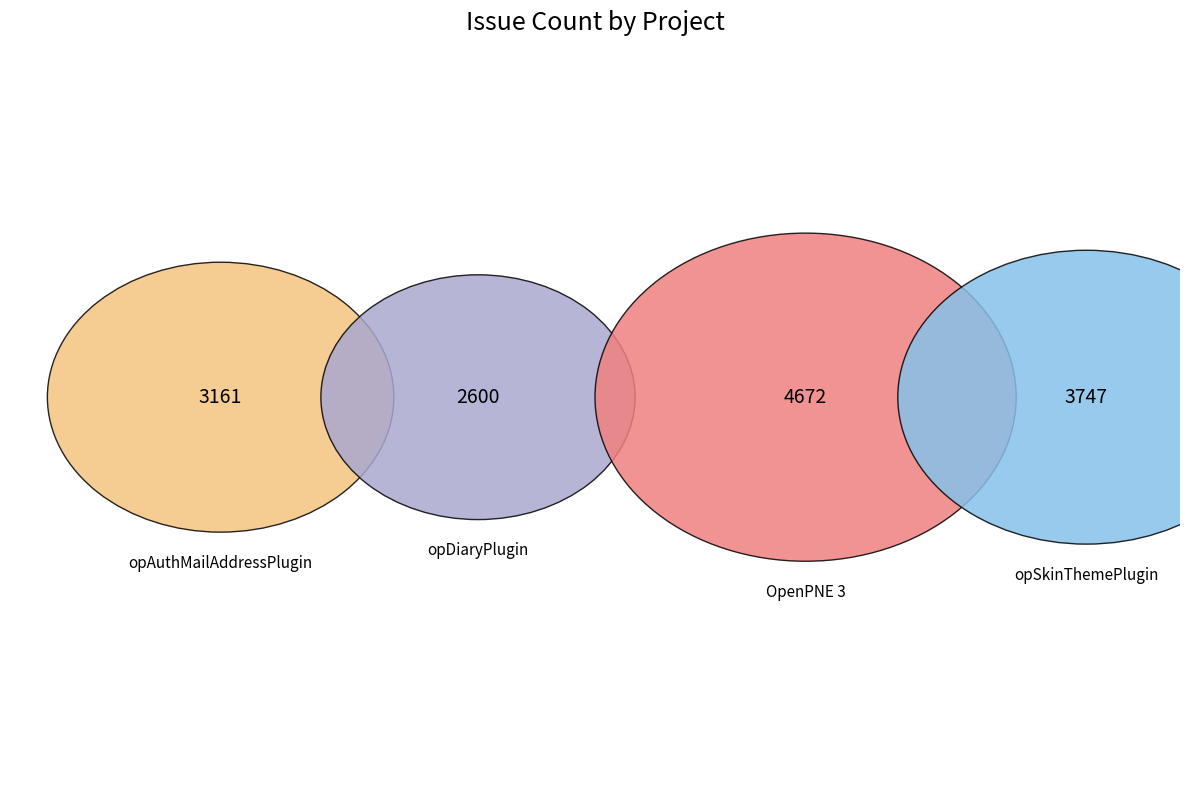

Is it true that opSkinThemePlugin is 26% of the pie?

True